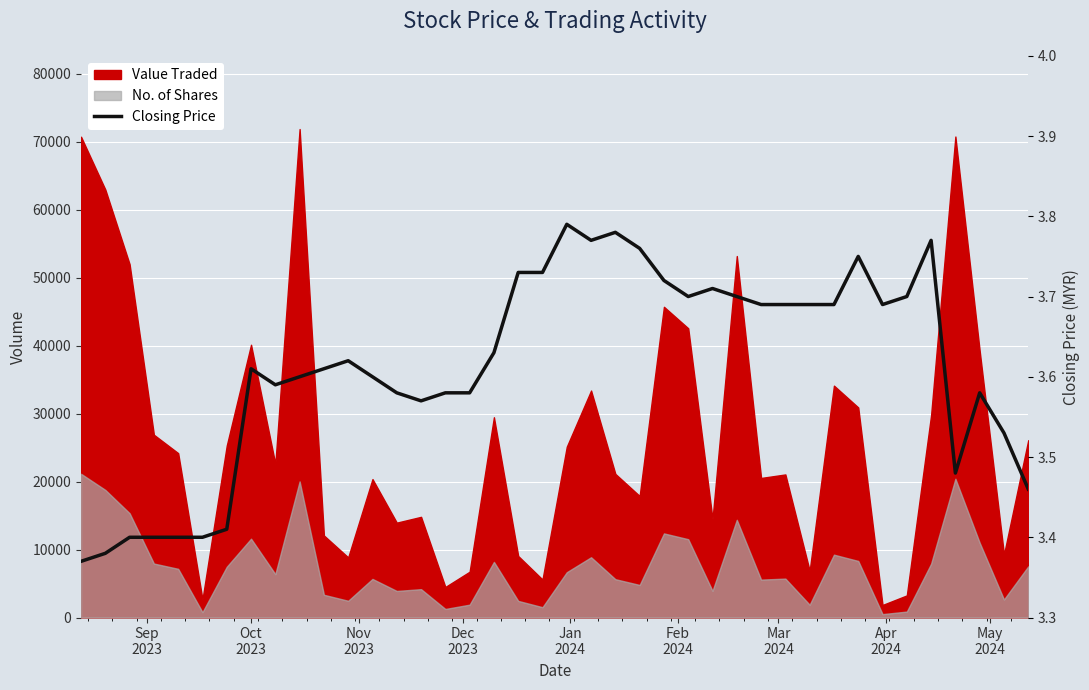

Count the values in the range 3 to 4.

40